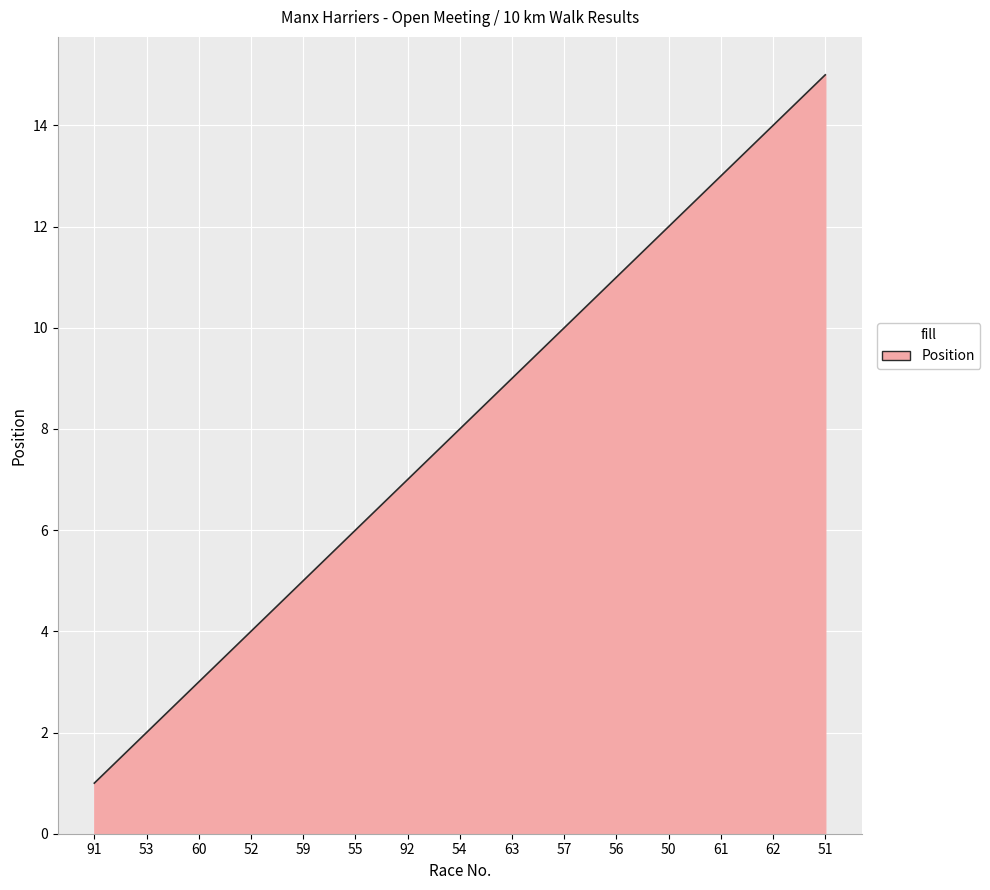

Is it true that the value at 56 is 11?

True